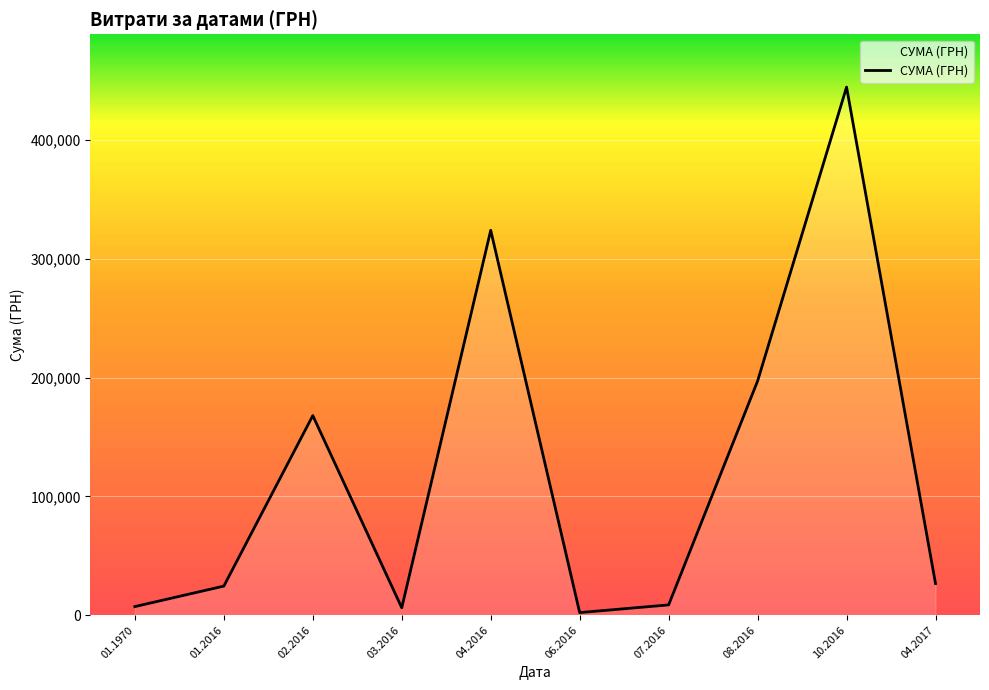

How many categories are shown in the chart?

10